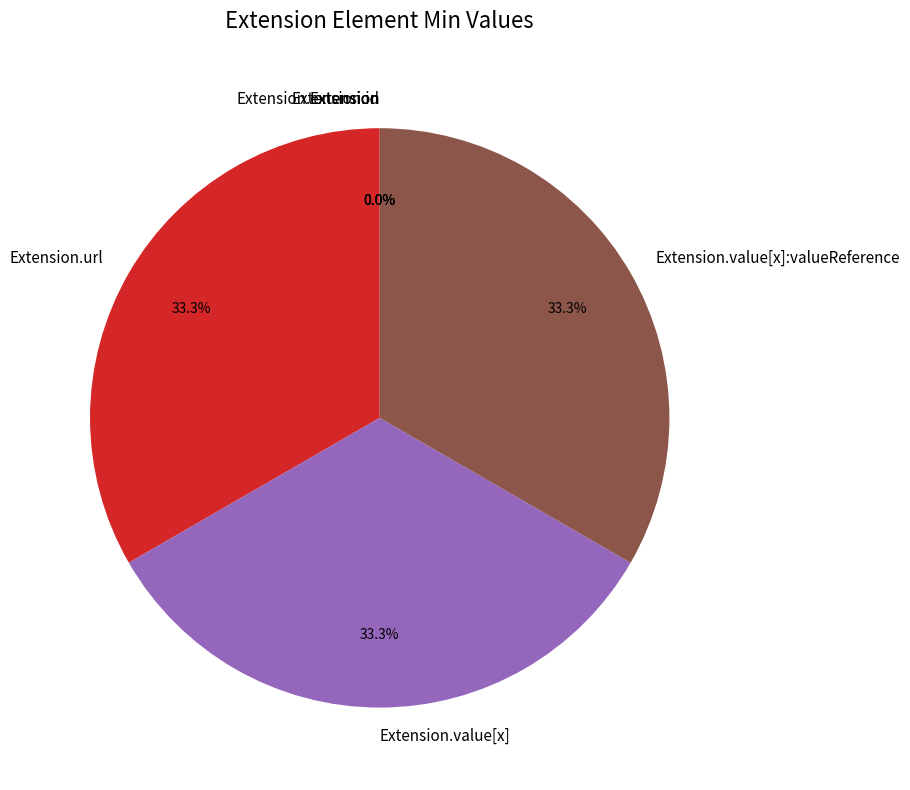

Which category has the biggest portion of the pie?

Extension.url